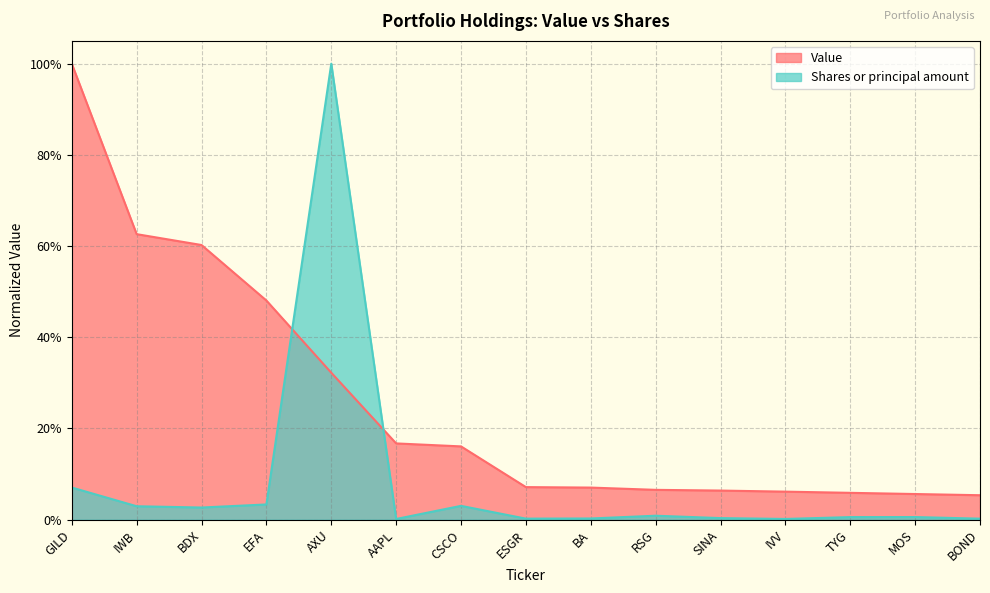

Where is Value nearest to the value 0?

BOND